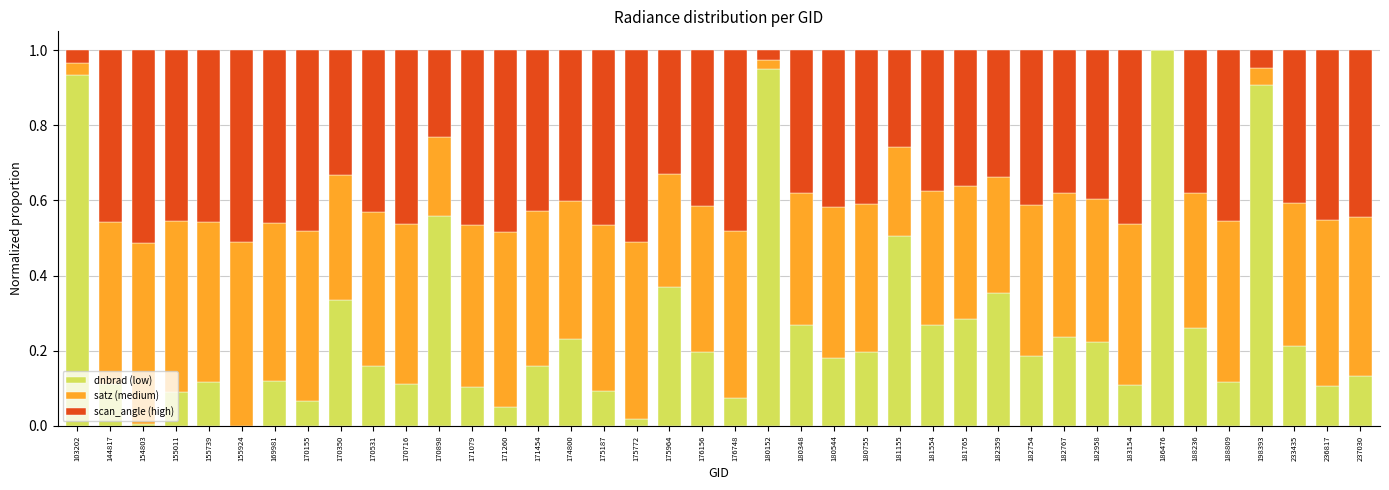

True or false: satz (medium) has a value of 0.2 at 182754.

False